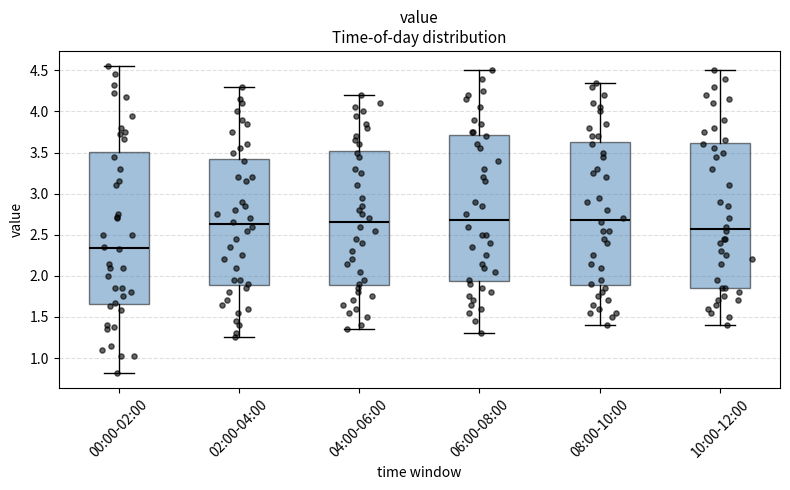

Which box's median line is the lowest?

00:00-02:00